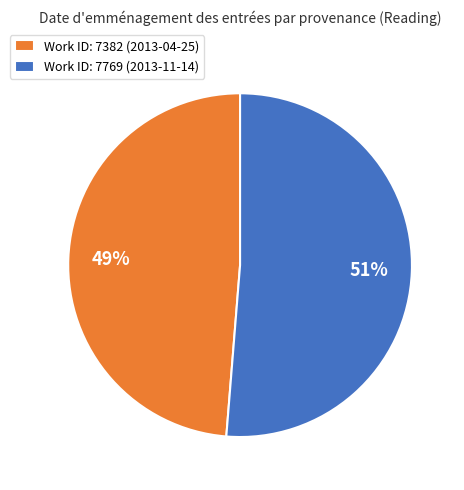

Is the sum of Work ID: 7382 (2013-04-25) and Work ID: 7769 (2013-11-14) greater than half?

Yes